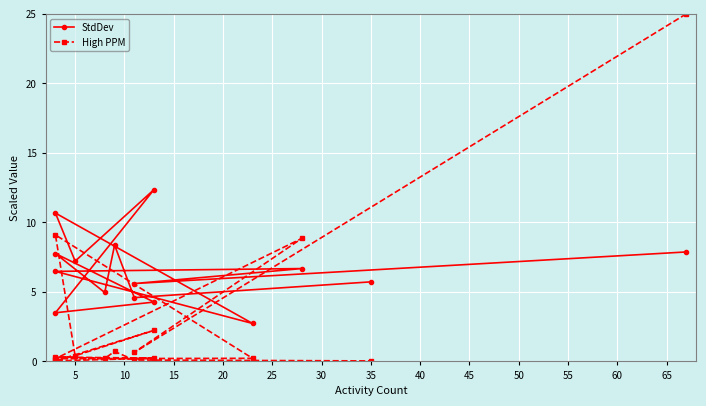

The value of StdDev at 35 is 6.8. True or false?

False